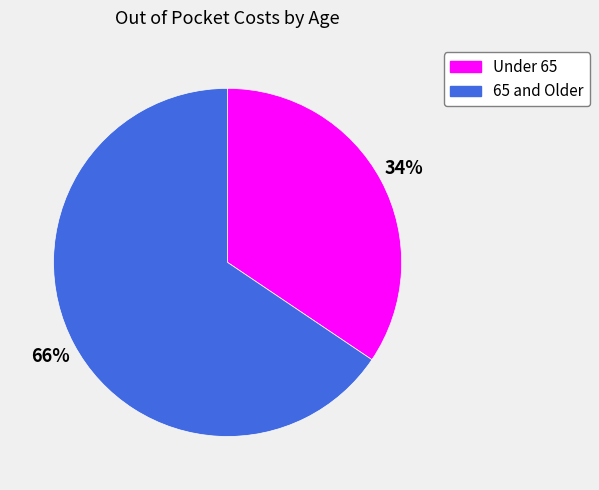

How many segments does this pie chart have?

2